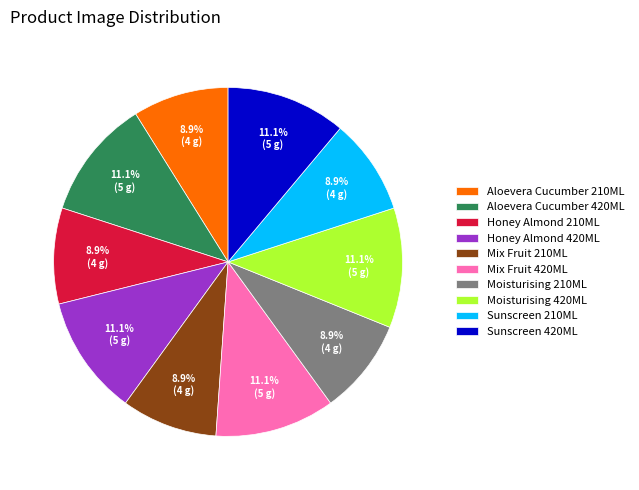

Approximately how many times larger is the value at Sunscreen 420ML compared to Sunscreen 210ML?

1.2